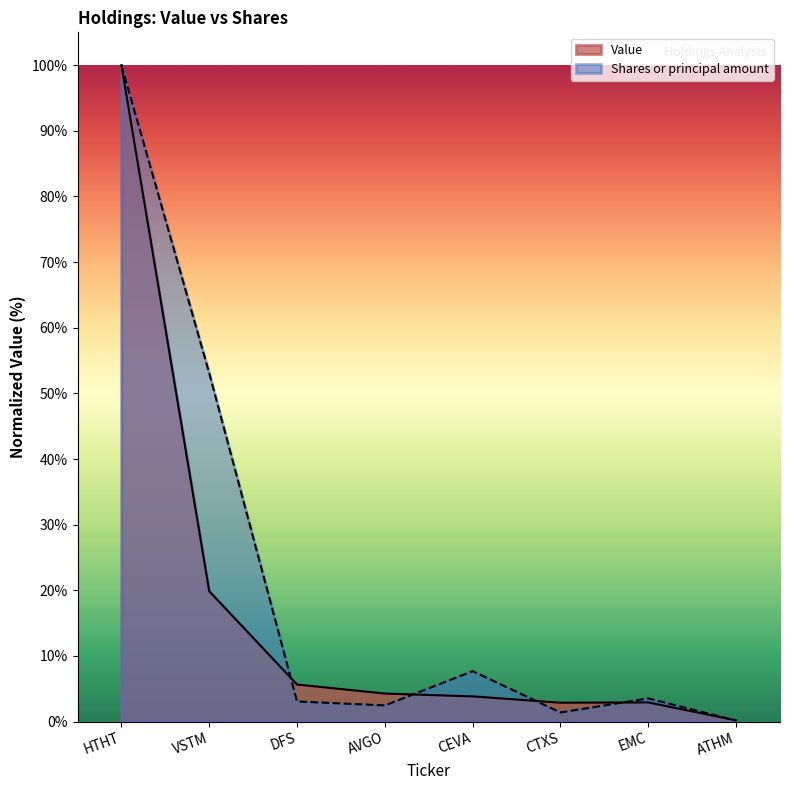

What position from the left is CTXS?

6